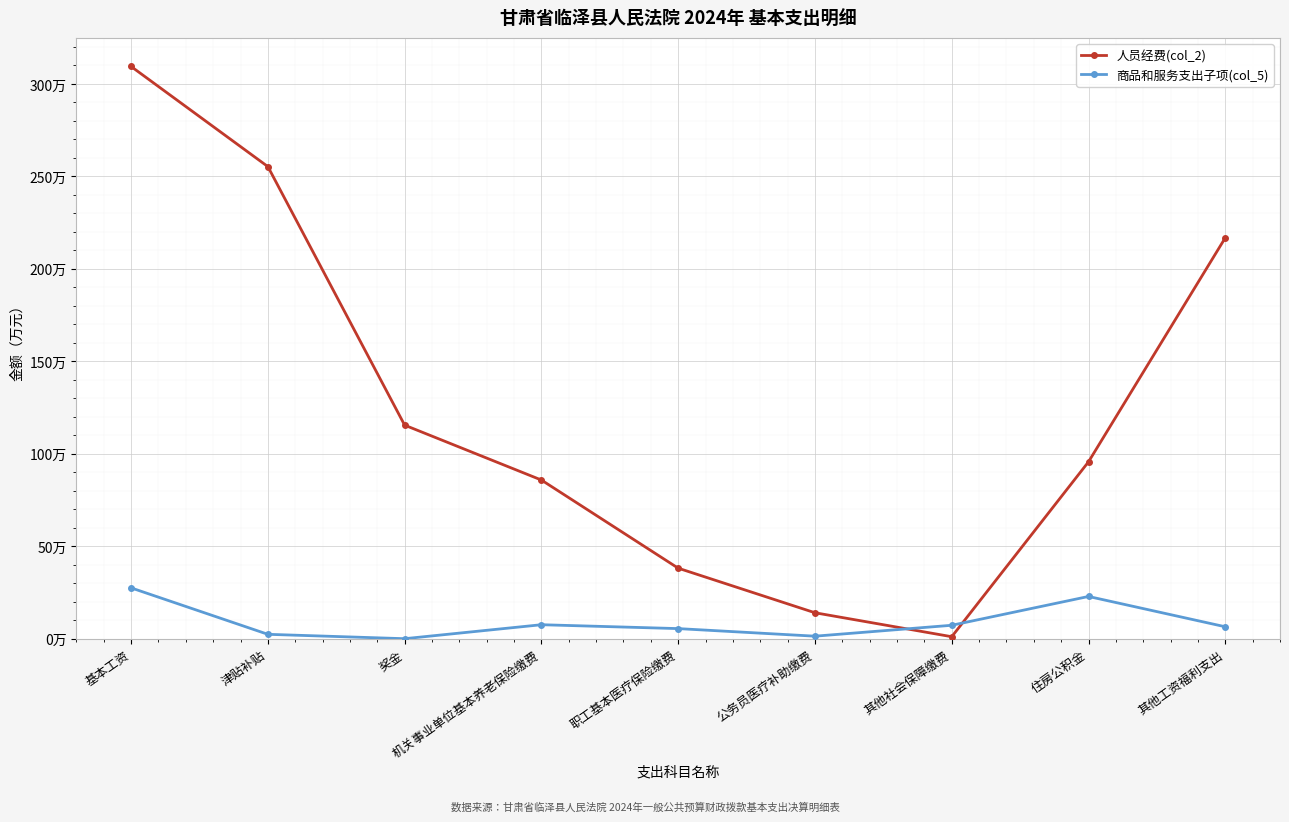

List the series in order of their overall mean, highest first.

人员经费(col_2), 商品和服务支出子项(col_5)